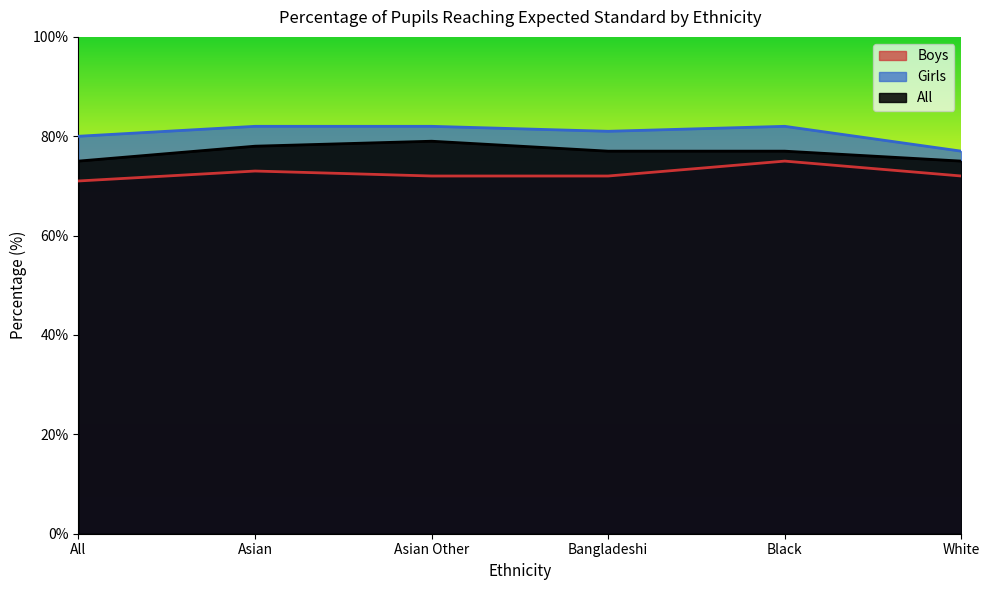

True or false: Boys and Girls intersect in this chart.

False